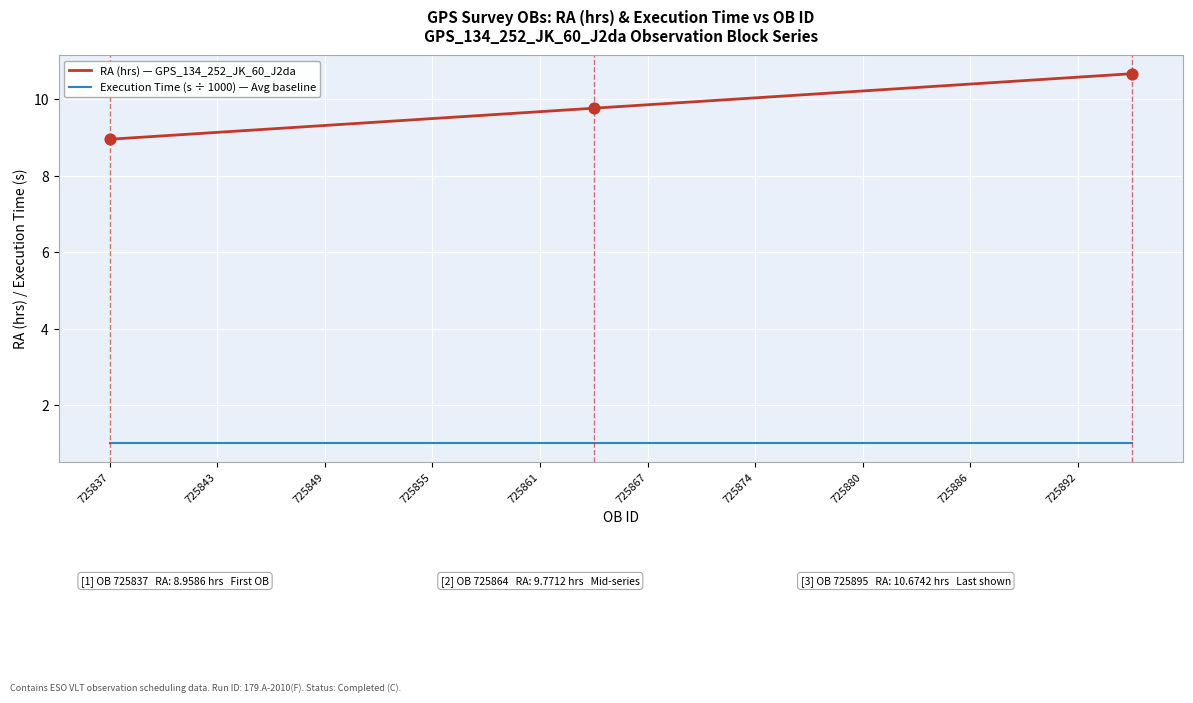

Which series has the largest range (max minus min)?

RA (hrs) — GPS_134_252_JK_60_J2da